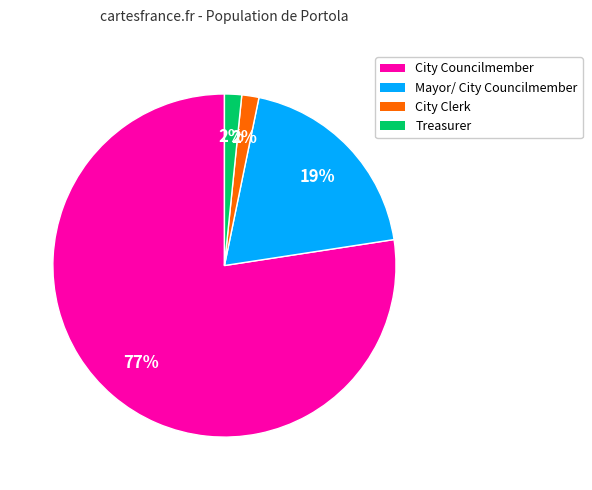

Is it true that Treasurer is 12% of the pie?

False